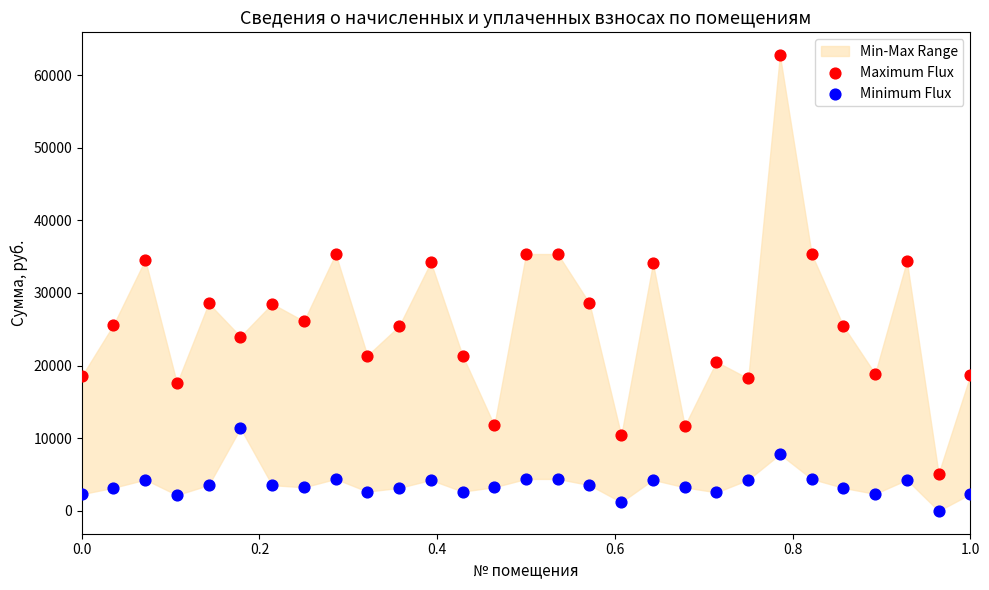

Which series has the largest Y range (max minus min)?

Maximum Flux